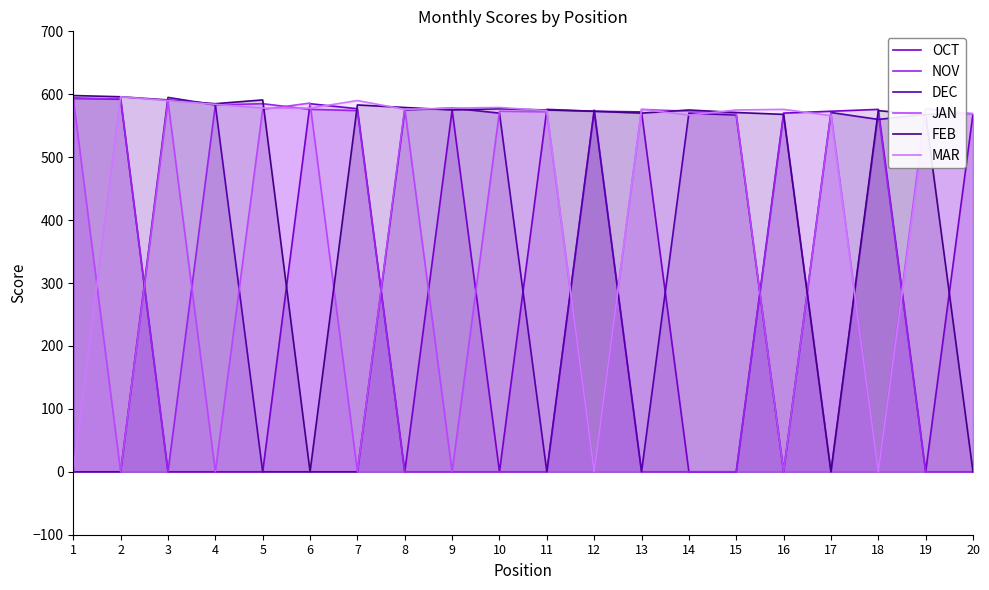

Reading left to right, transcribe all the data shown in this chart.

OCT: 594	592	0	0	0	585	577	0	575	0	576	573	572	0	0	570	573	576	0	569
NOV: 593	593	0	583	585	576	574	0	0	0	0	575	0	0	0	567	0	570	0	0
DEC: 0	0	595	583	0	0	0	575	578	570	0	574	0	570	567	0	571	560	568	569
JAN: 593	0	589	0	576	586	0	578	0	573	572	0	576	573	569	0	570	0	577	569
FEB: 598	596	591	585	591	0	583	579	575	577	575	573	570	575	571	568	0	574	567	0
MAR: 0	596	590	584	578	578	590	576	578	579	574	0	576	567	575	576	566	0	565	569